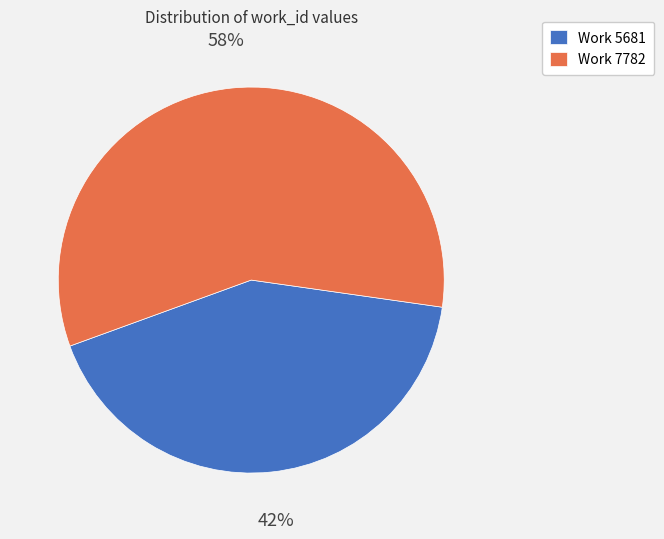

Which category has the biggest portion of the pie?

Work 7782